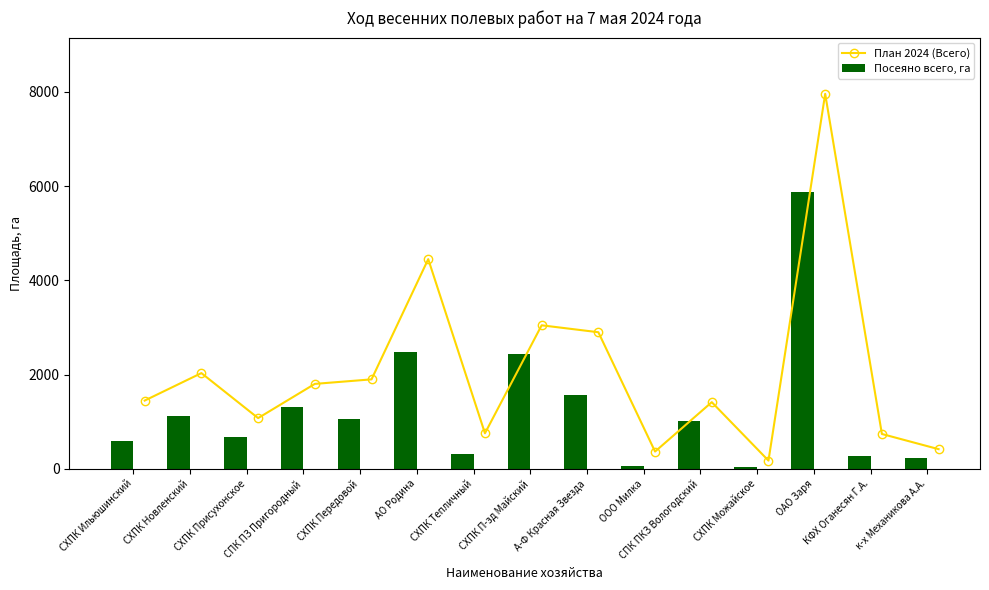

List the series in order of their peak value, lowest first.

Посеяно всего, га, План 2024 (Всего)